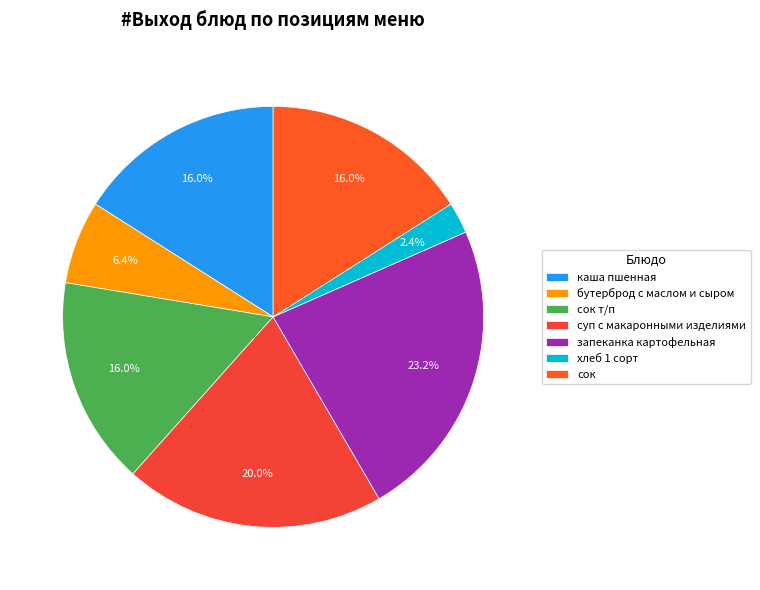

How many slices are in this pie chart?

7